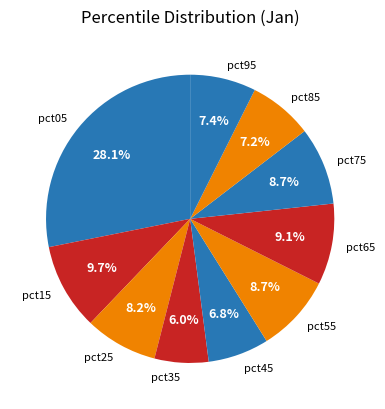

What percentage is the pct75 slice, to the nearest percent?

9%